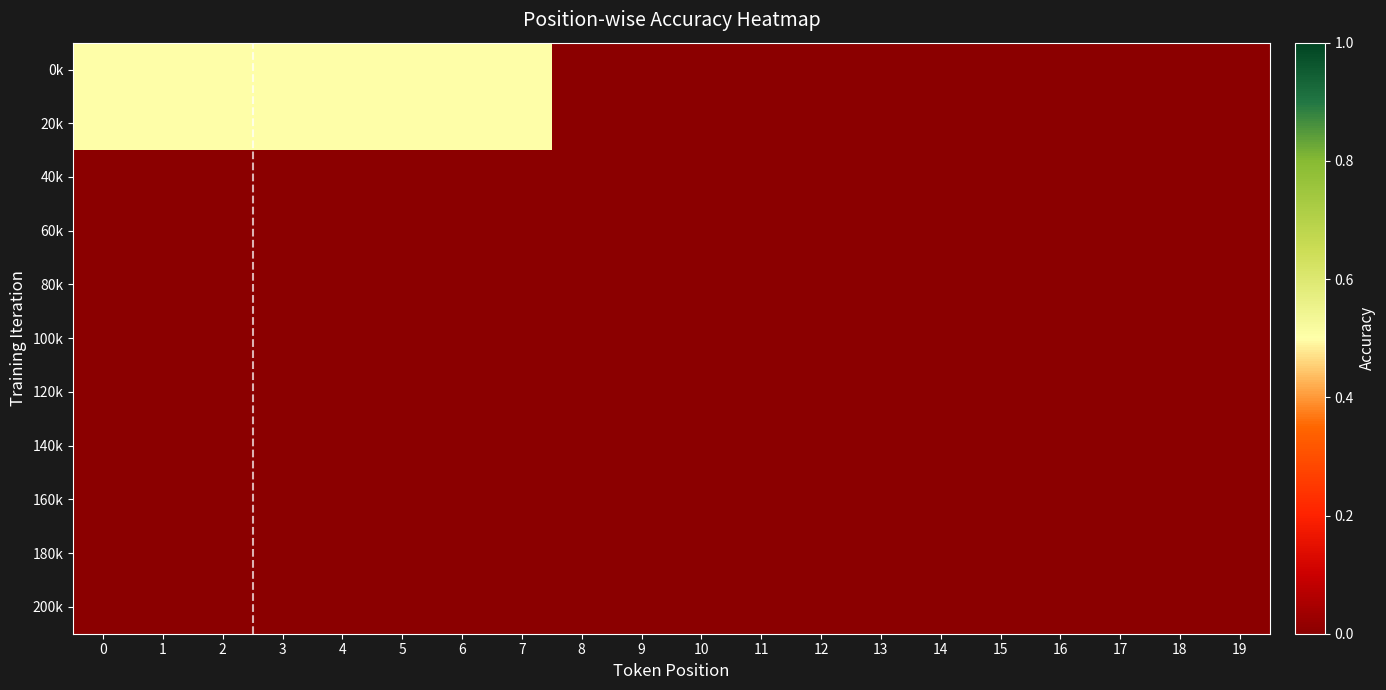

Which series has the largest total across all categories?

0k